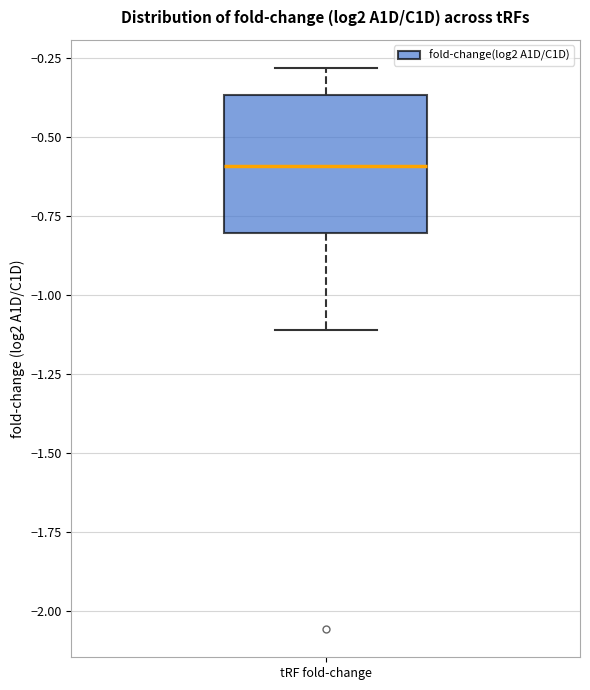

Transcribe this box plot: give where the median line is, the range the box spans, and where the two whiskers end, as read against the y-axis. The values are not printed on the chart, so give them approximately, as read against the axis.

median -0.60, box -0.80 to -0.35, whiskers -1.10 to -0.30